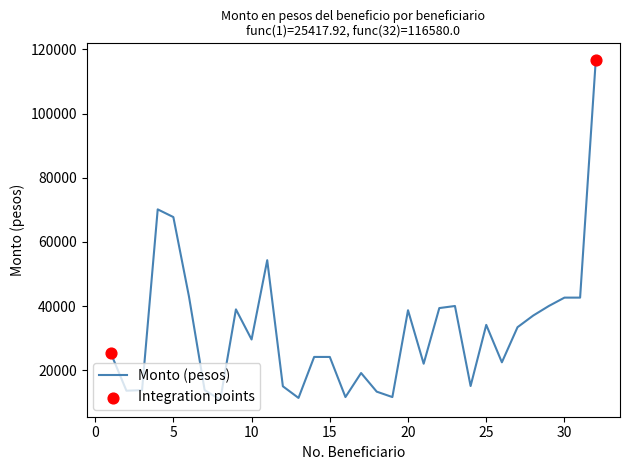

What is the minimum value shown in the chart?

10866.9